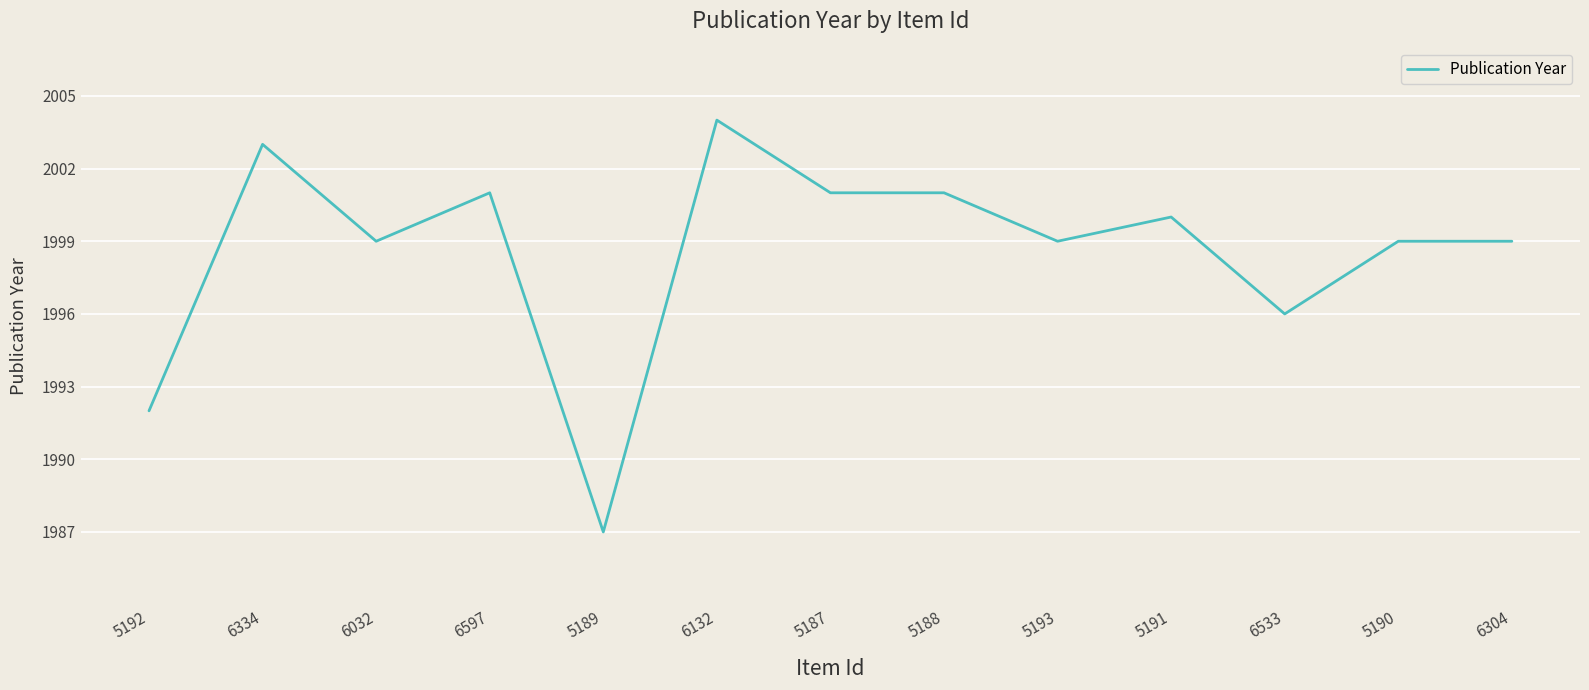

True or false: the data shows 3105 at 6304.

False